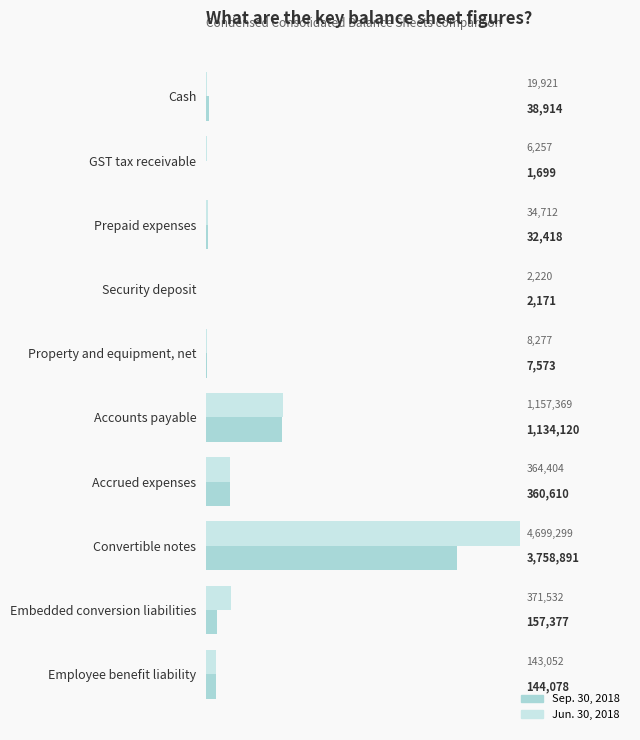

At which label is Jun. 30, 2018 closest to 2350759?

Accounts payable